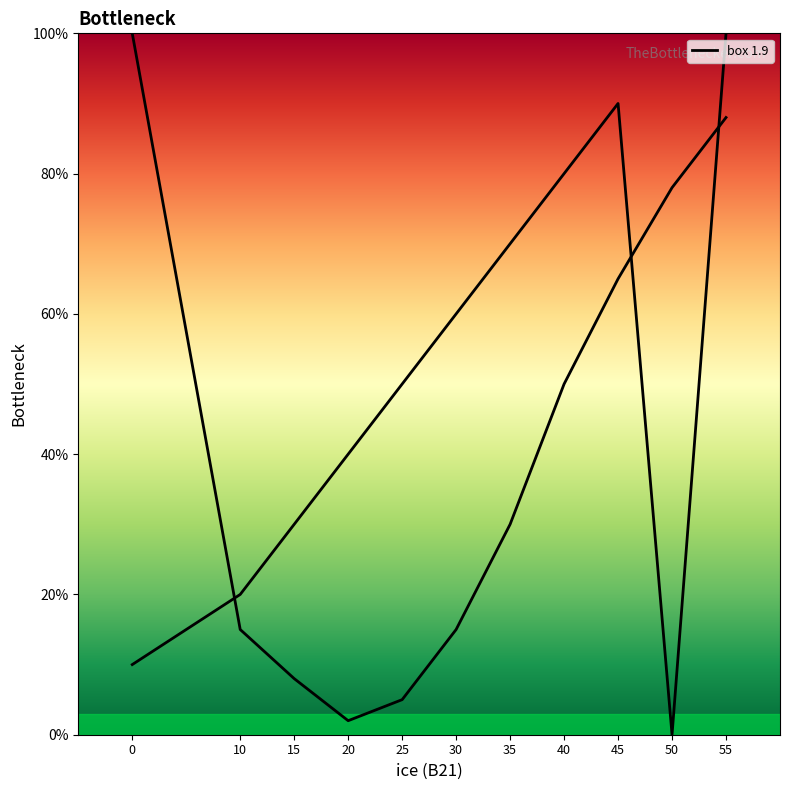

The value at 0 is 2. True or false?

False